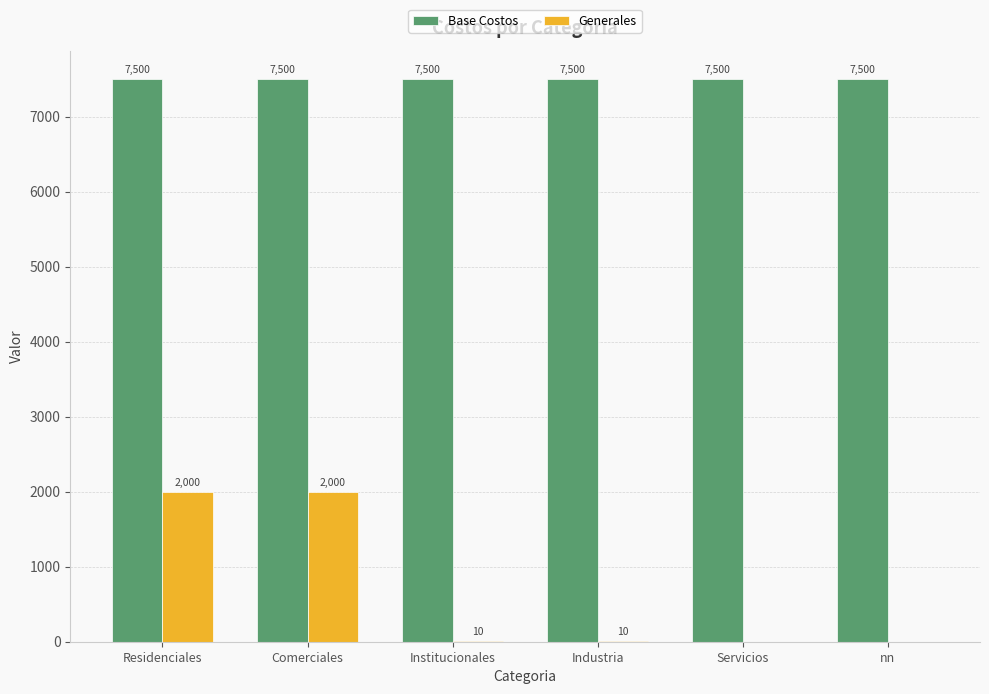

What is the spread (max minus min) of values at Residenciales?

5500